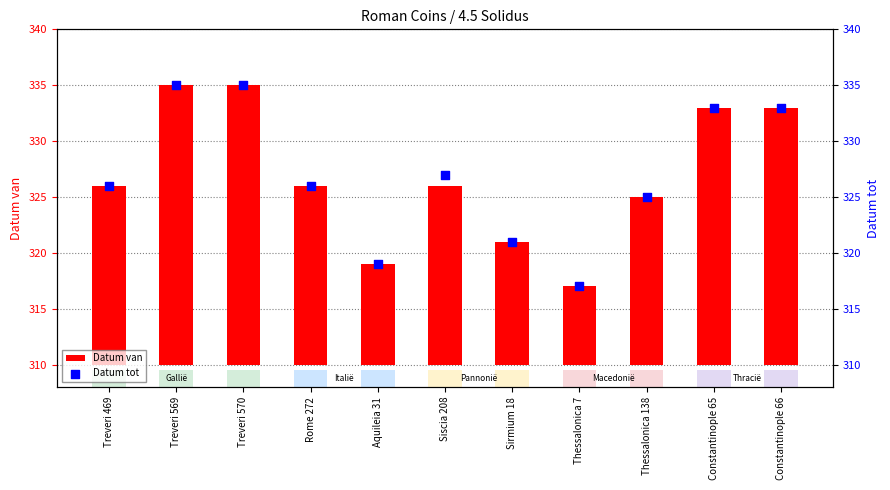

Which series reaches the minimum Y coordinate?

Datum van